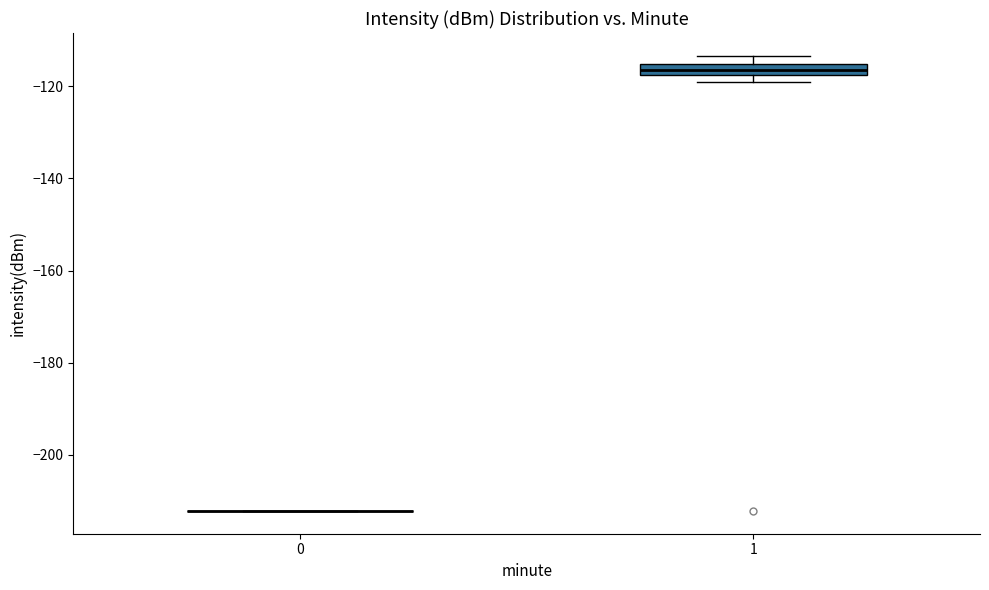

Comparing the boxes themselves (not the whiskers), which one is the tallest?

1